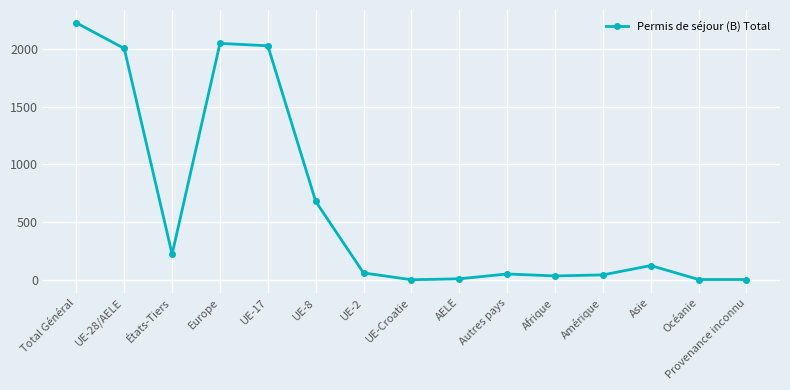

At which label is the value closest to 1113?

UE-8